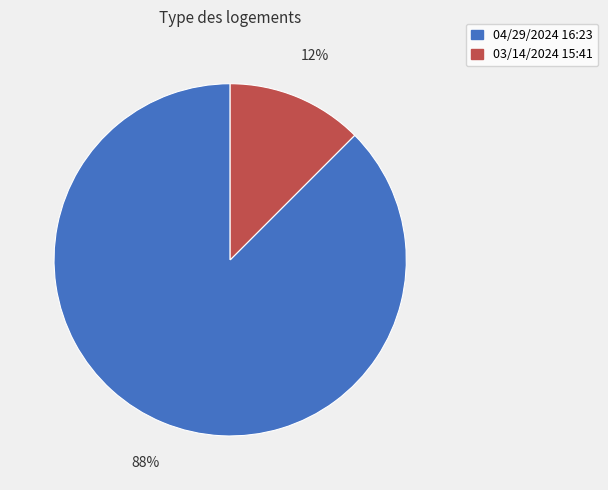

To the nearest percent, what is the combined percentage of 03/14/2024 15:41 and 04/29/2024 16:23?

100%